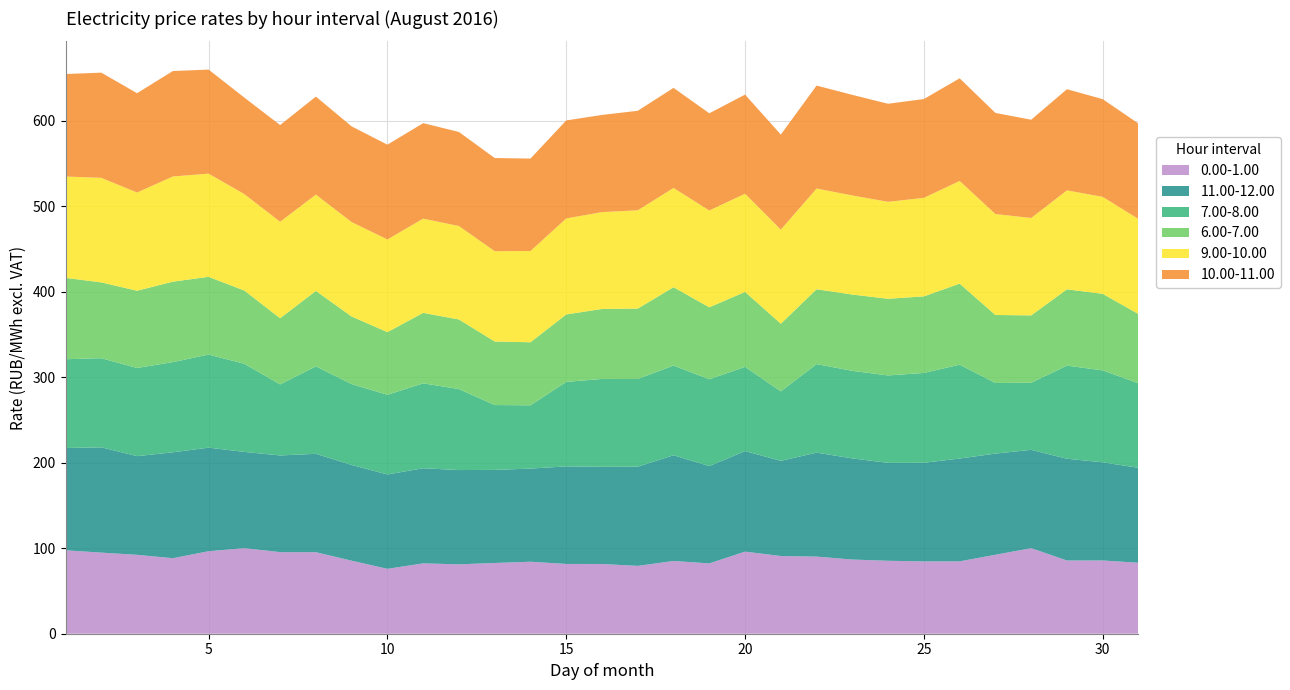

Reading right to left, list all the values displayed in this chart.

0.00-1.00: 31=83.0	30=85.7	29=85.7	28=100.1	27=92.3	26=84.7	25=84.6	24=85.3	23=86.8	22=90.2	21=90.9	20=96.0	19=82.3	18=85.1	17=79.4	16=81.6	15=81.6	14=84.2	13=82.7	12=81.2	11=82.3	10=75.9	9=85.4	8=95.3	7=95.4	6=100.1	5=96.5	4=88.3	3=92.3	2=94.9	1=97.6
11.00-12.00: 31=111.1	30=114.8	29=119.0	28=115.0	27=118.4	26=120.3	25=115.3	24=114.5	23=118.3	22=121.6	21=111.3	20=117.6	19=113.8	18=123.7	17=116.0	16=113.7	15=114.2	14=109.0	13=108.9	12=110.3	11=111.3	10=110.4	9=112.0	8=115.1	7=113.1	6=112.6	5=121.2	4=123.9	3=115.5	2=123.2	1=119.7
7.00-8.00: 31=98.9	30=107.5	29=108.9	28=78.5	27=82.6	26=109.8	25=105.1	24=102.3	23=102.4	22=103.6	21=81.3	20=98.5	19=101.6	18=104.9	17=102.6	16=102.8	15=98.8	14=74.0	13=75.9	12=94.8	11=99.3	10=93.2	9=94.6	8=102.3	7=83.1	6=103.1	5=108.9	4=105.5	3=103.2	2=104.3	1=103.9
6.00-7.00: 31=81.0	30=89.5	29=89.2	28=78.8	27=79.5	26=94.8	25=89.6	24=89.7	23=89.2	22=87.6	21=79.1	20=87.7	19=84.2	18=91.6	17=82.4	16=81.9	15=78.9	14=73.8	13=74.4	12=81.4	11=82.5	10=73.3	9=79.1	8=88.2	7=77.4	6=85.7	5=90.9	4=94.1	3=90.3	2=88.7	1=95.2
9.00-10.00: 31=111.2	30=113.5	29=115.8	28=114.0	27=118.1	26=120.1	25=115.3	24=113.4	23=115.9	22=117.8	21=110.1	20=114.9	19=113.3	18=116.1	17=115.0	16=113.2	15=112.4	14=106.7	13=105.7	12=109.3	11=110.2	10=108.4	9=110.4	8=112.7	7=112.9	6=112.8	5=120.7	4=123.0	3=114.9	2=122.3	1=118.6
10.00-11.00: 31=111.6	30=114.3	29=118.3	28=114.9	27=118.3	26=120.1	25=115.6	24=114.7	23=117.7	22=120.5	21=111.2	20=115.9	19=113.7	18=117.1	17=116.4	16=113.7	15=114.6	14=108.2	13=109.0	12=110.0	11=111.7	10=110.9	9=112.0	8=114.7	7=113.1	6=112.9	5=121.8	4=123.4	3=116.2	2=123.0	1=119.9